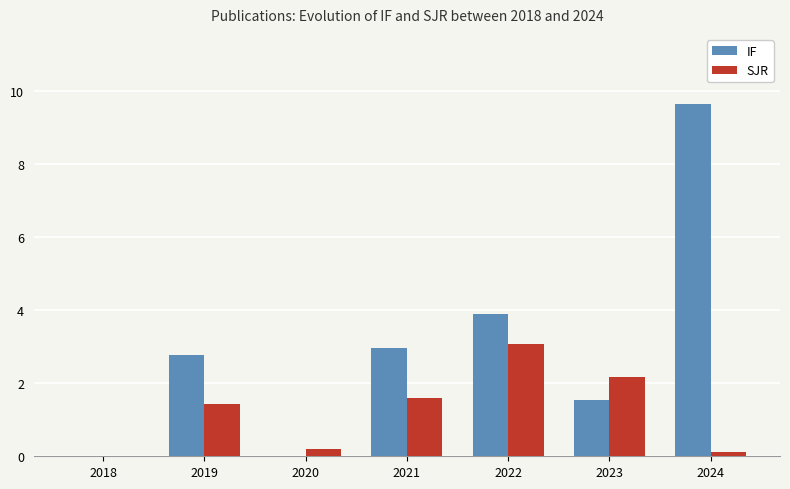

Which series has the largest total across all categories?

IF